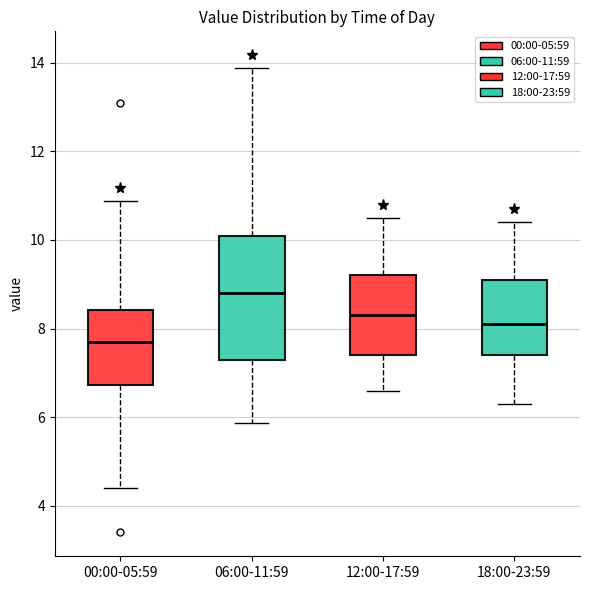

Where does the median line of the box for 12:00-17:59 sit on the y-axis? The values are not printed on the chart, so give them approximately, as read against the axis.

8.4